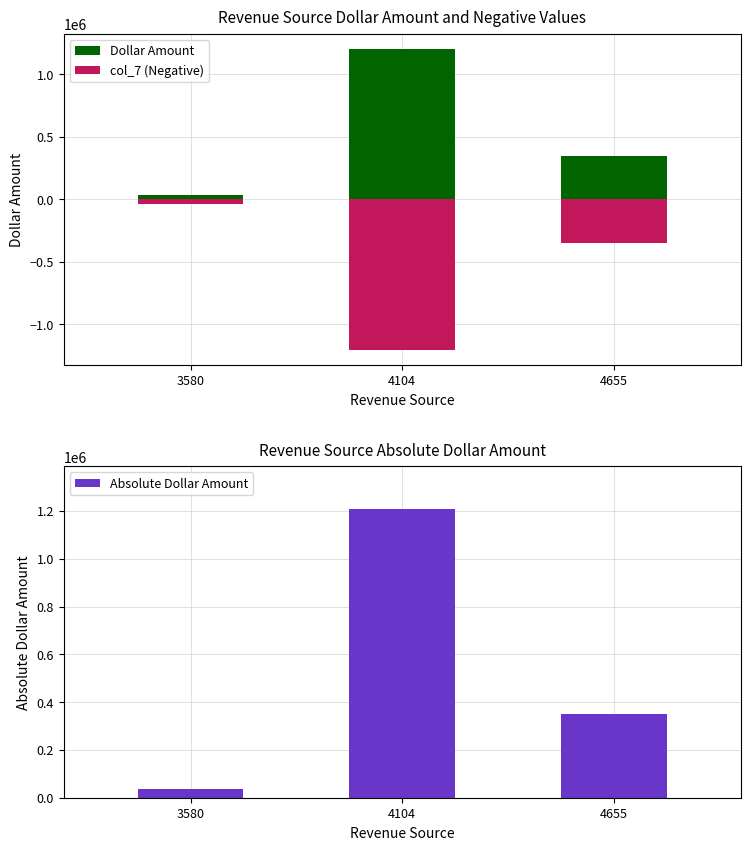

How many data points in Dollar Amount are less than 349357?

1